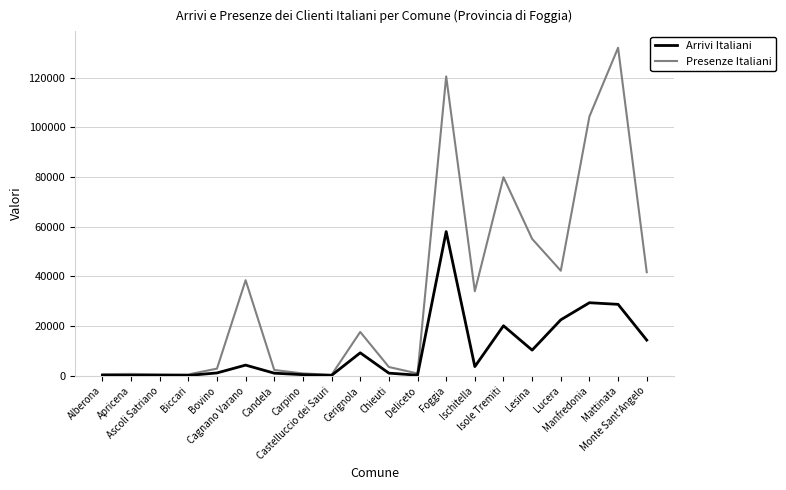

Rank the series by their maximum value, from lowest to highest.

Arrivi Italiani, Presenze Italiani